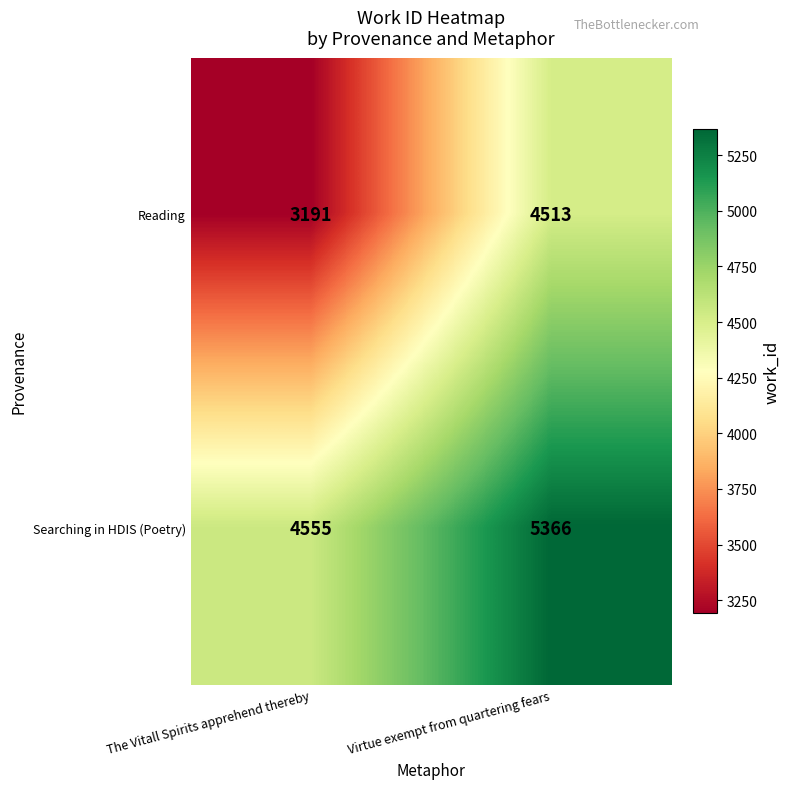

What is the difference between the highest and lowest values at Virtue exempt from quartering fears?

853